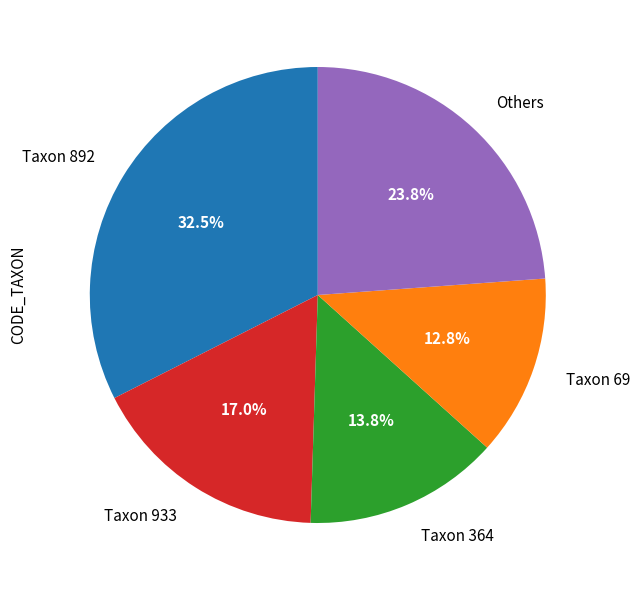

How much of the chart is everything except Taxon 892?

67.5%